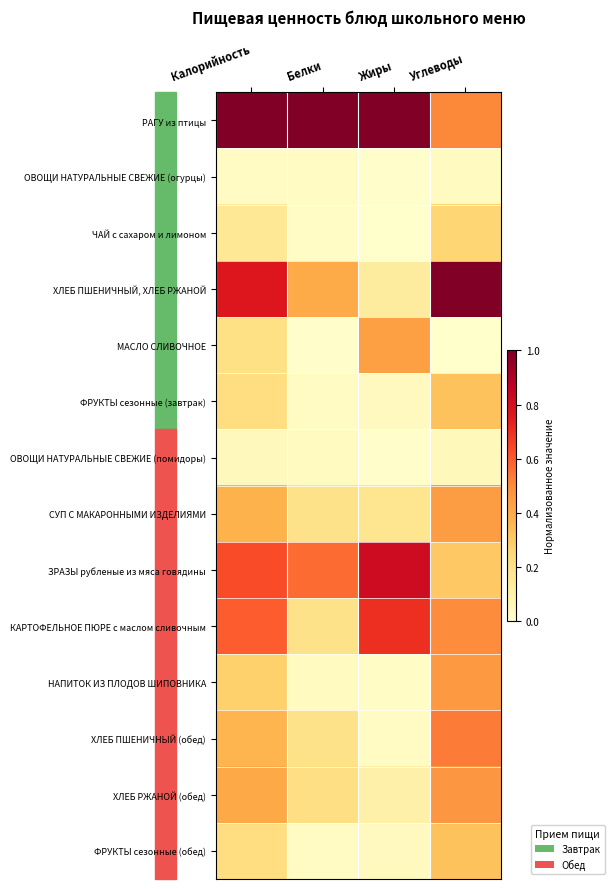

Which series has the widest spread of values?

ХЛЕБ ПШЕНИЧНЫЙ, ХЛЕБ РЖАНОЙ